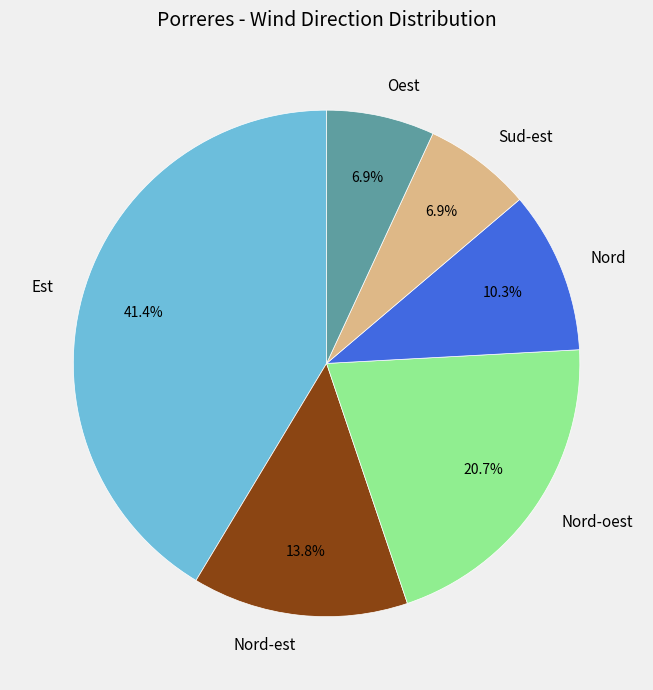

To the nearest percent, what portion does Sud-est represent?

7%